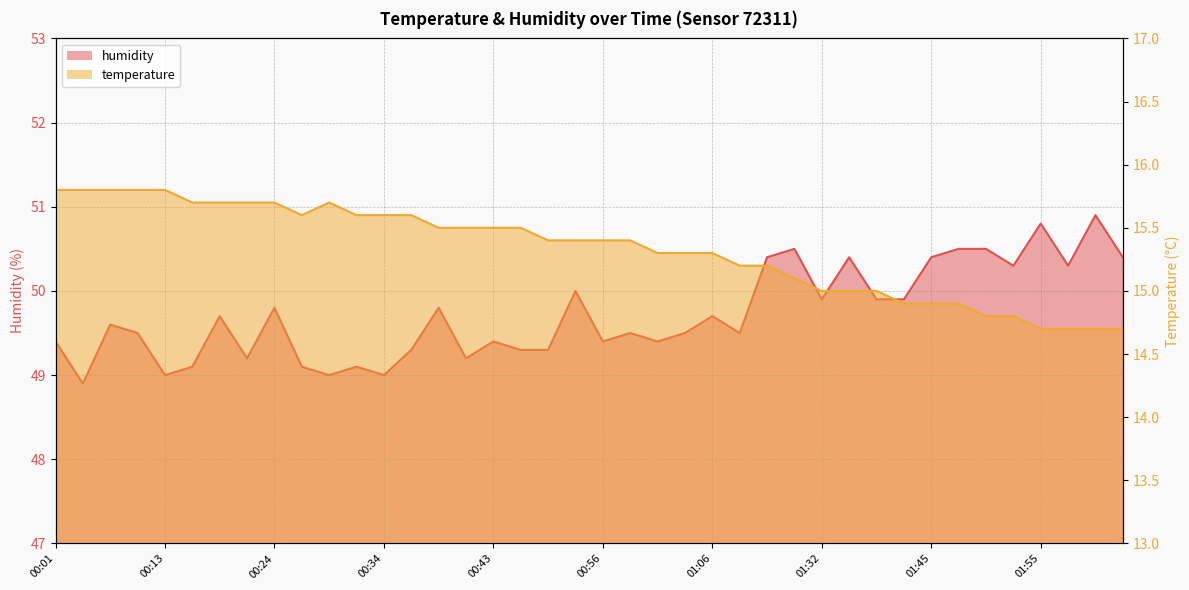

What is the smallest value displayed?

14.7